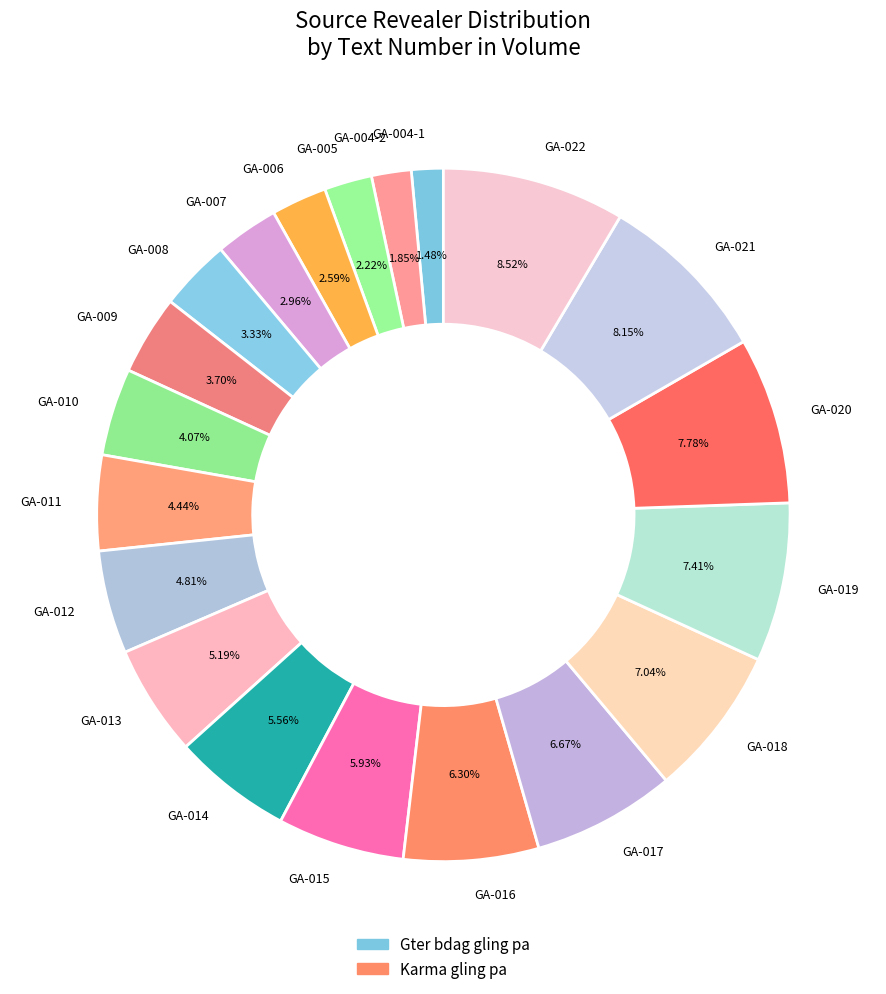

Is there a majority slice in this chart?

No